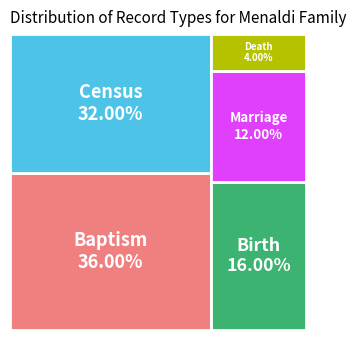

What is the largest slice in the pie chart?

Baptism